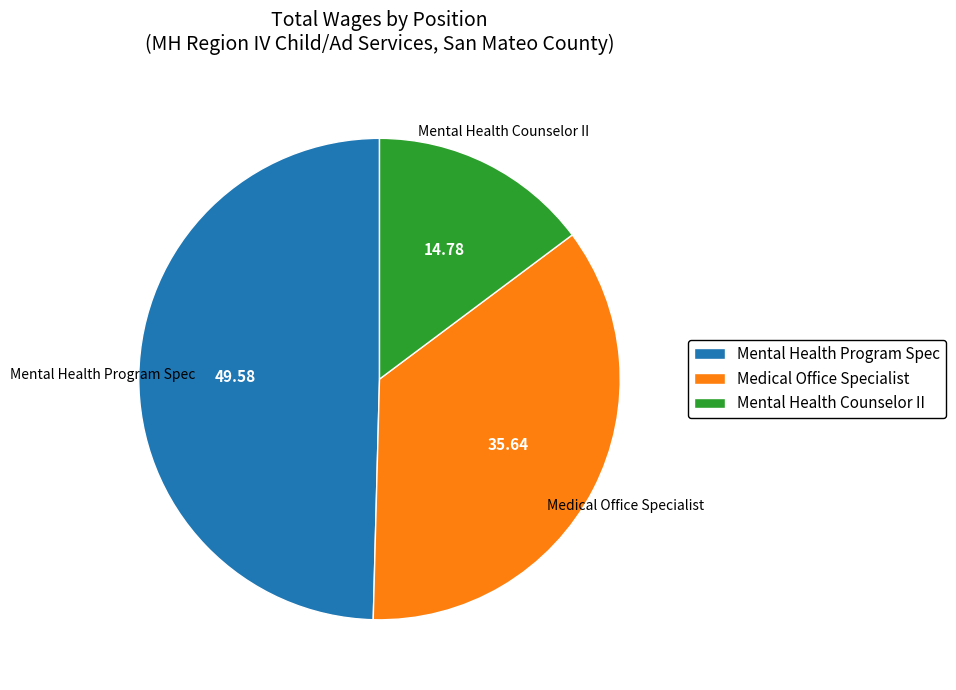

Is Mental Health Counselor II the majority of the pie?

No